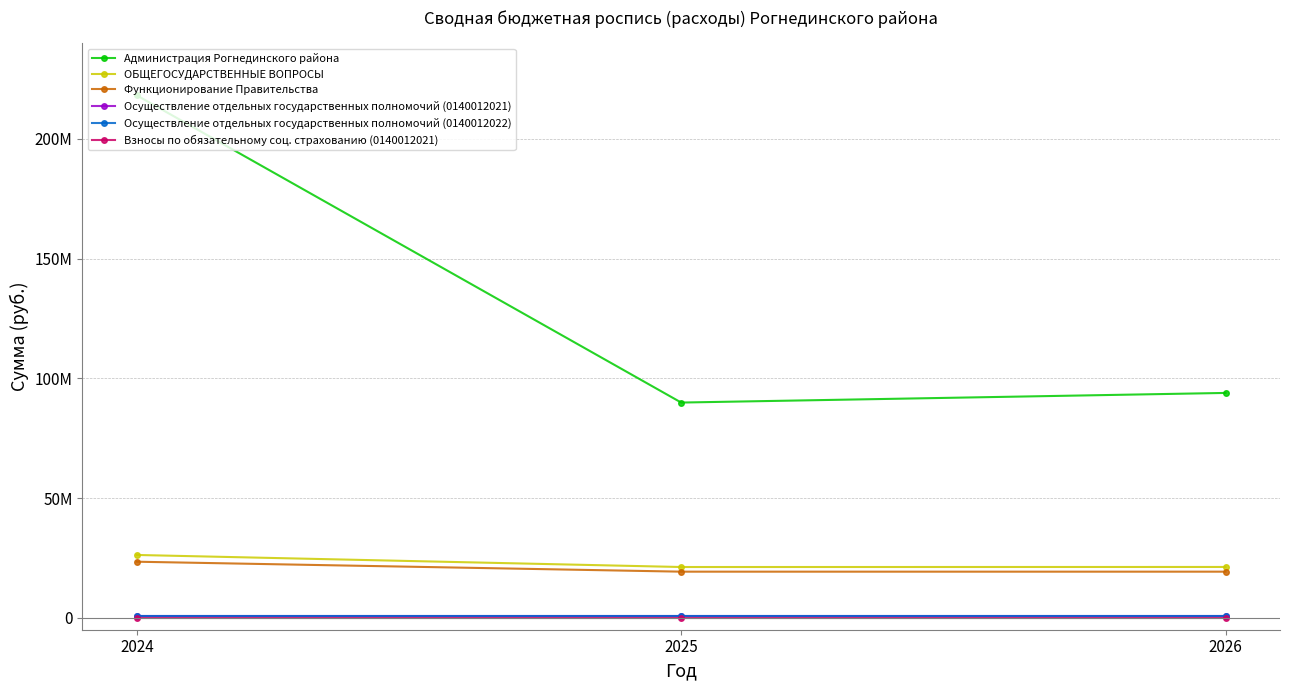

What are all the series names shown in the legend?

Администрация Рогнединского района, ОБЩЕГОСУДАРСТВЕННЫЕ ВОПРОСЫ, Функционирование Правительства, Осуществление отдельных государственных полномочий (0140012021), Осуществление отдельных государственных полномочий (0140012022), Взносы по обязательному соц. страхованию (0140012021)